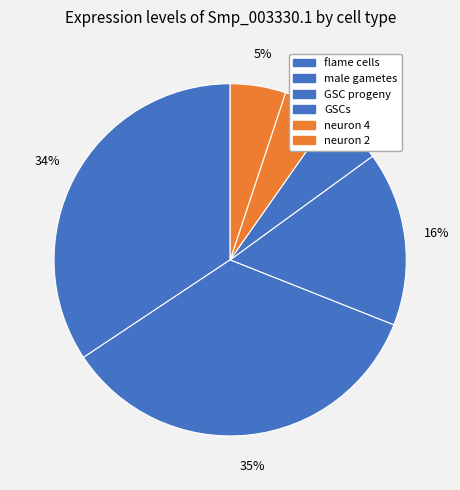

Which category has the smallest portion of the pie?

neuron 4